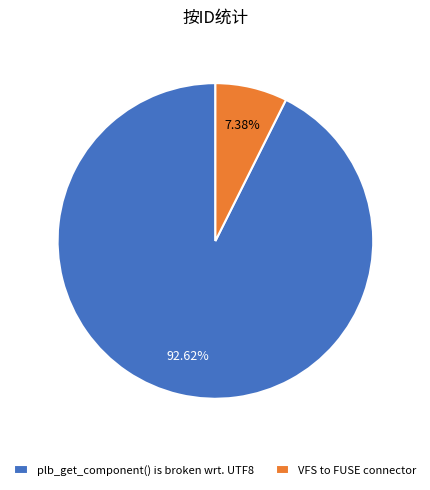

To the nearest percent, what is the combined percentage of plb_get_component() is broken wrt. UTF8 and VFS to FUSE connector?

100%